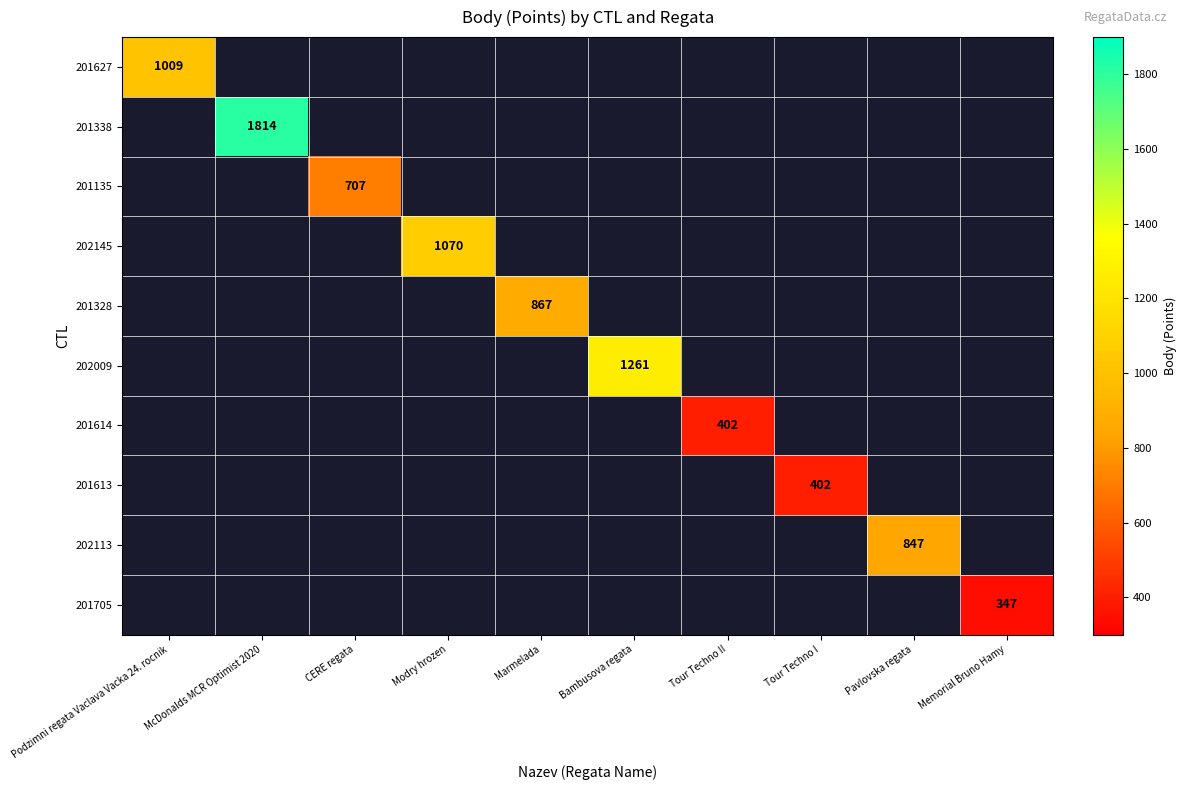

Is the value of 201338 at Pavlovska regata greater than the value of 201328 at Marmelada?

No